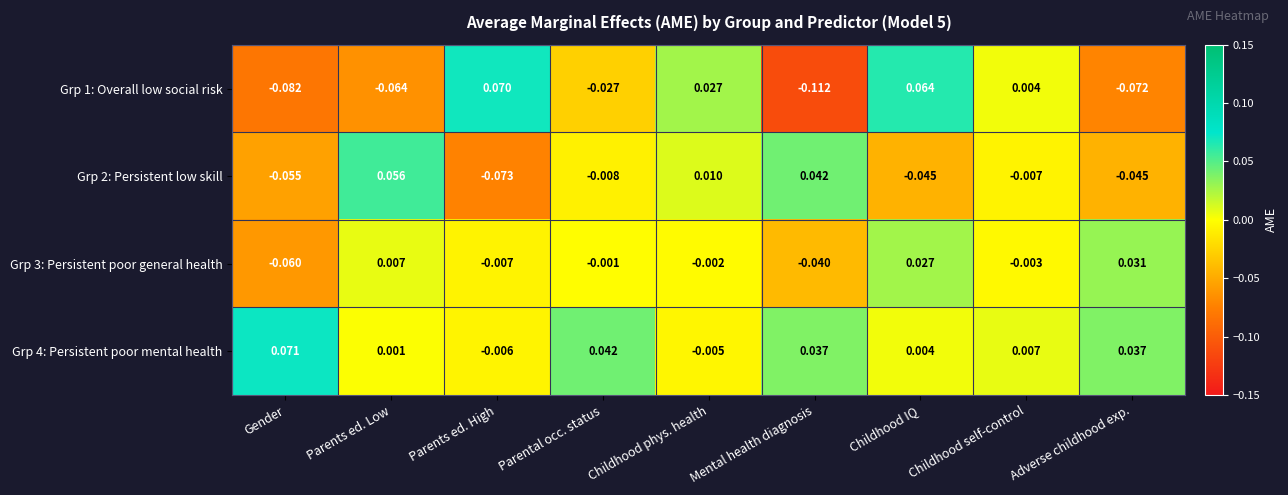

How many data points in Grp 1: Overall low social risk are above 0?

4